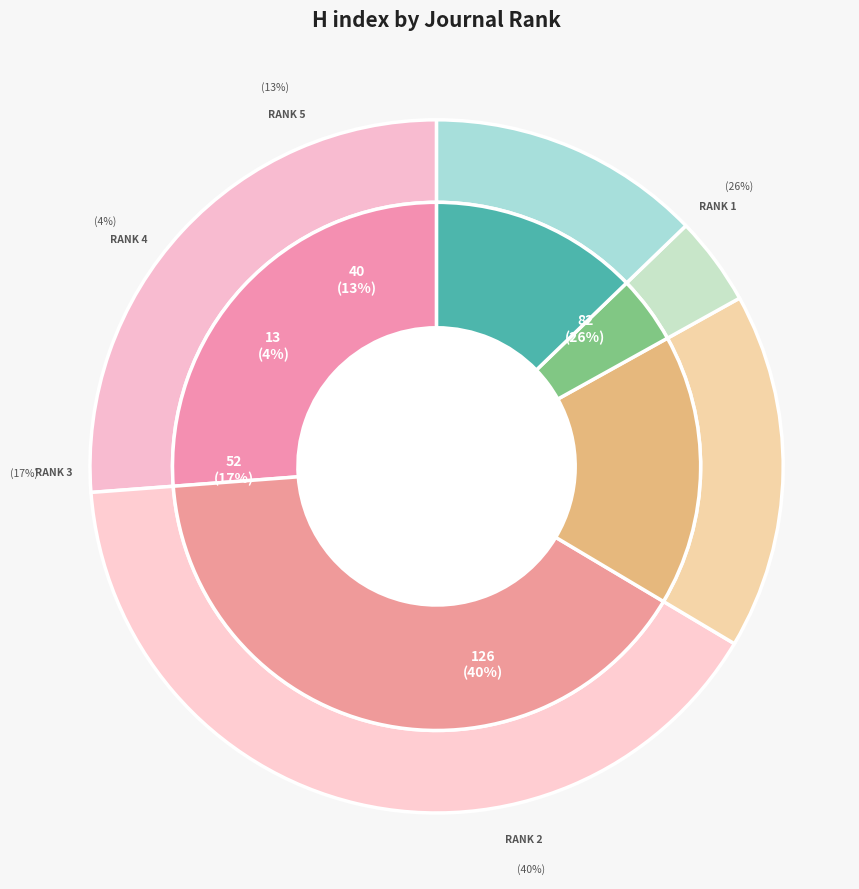

Is it true that Rank 5 is 2% of the pie?

False